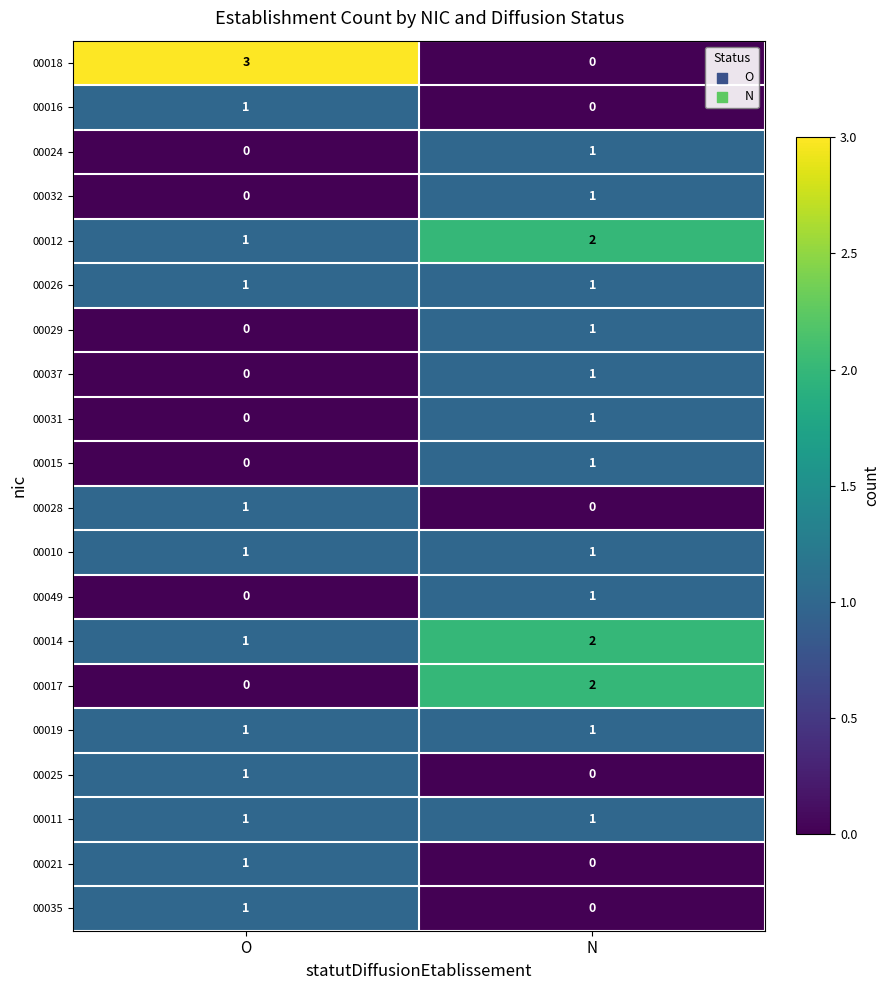

What is the maximum value shown in the chart?

3